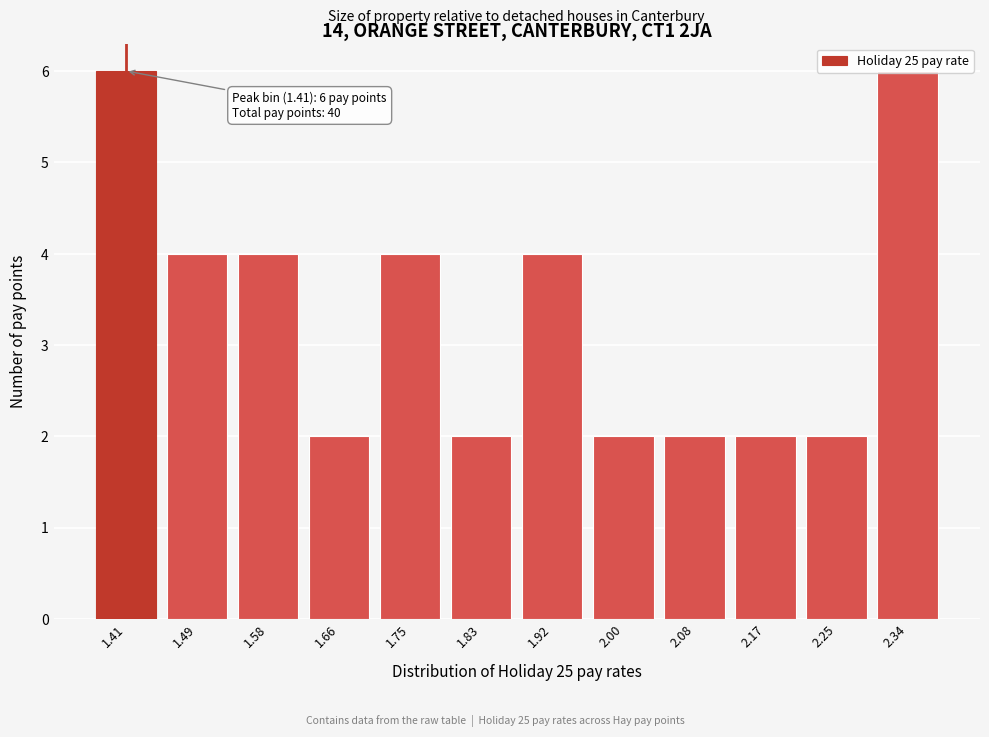

What is the difference between the maximum and minimum values?

4